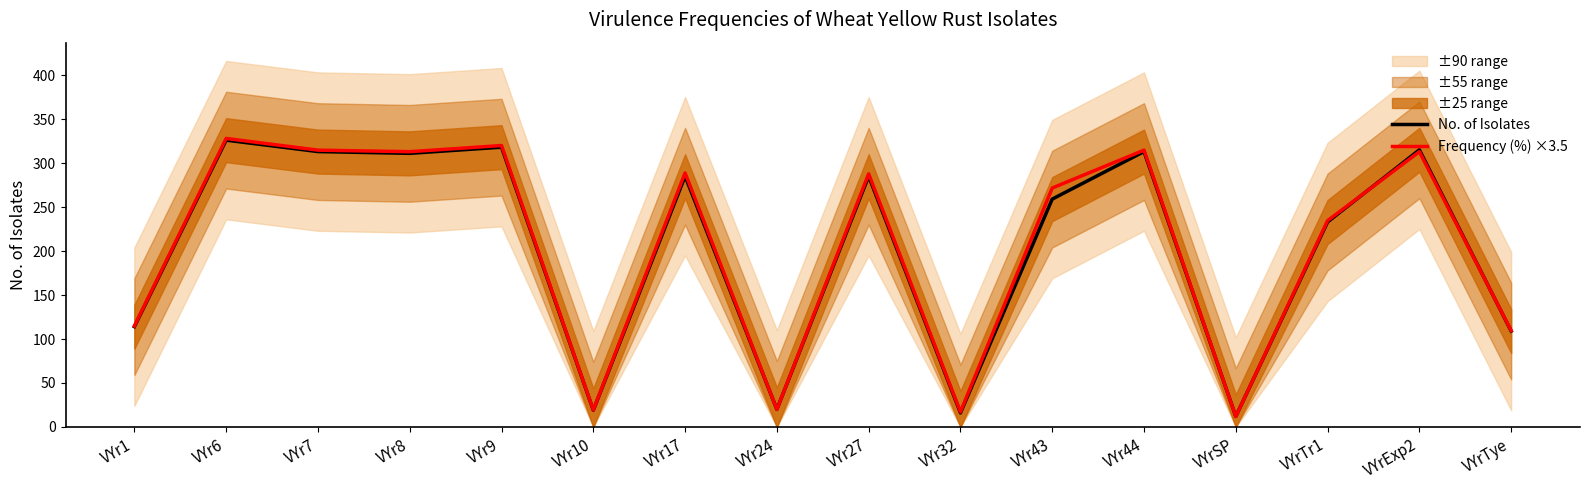

What is the difference between the maximum and minimum values in the Frequency (%) ×3.5 series?

316.1